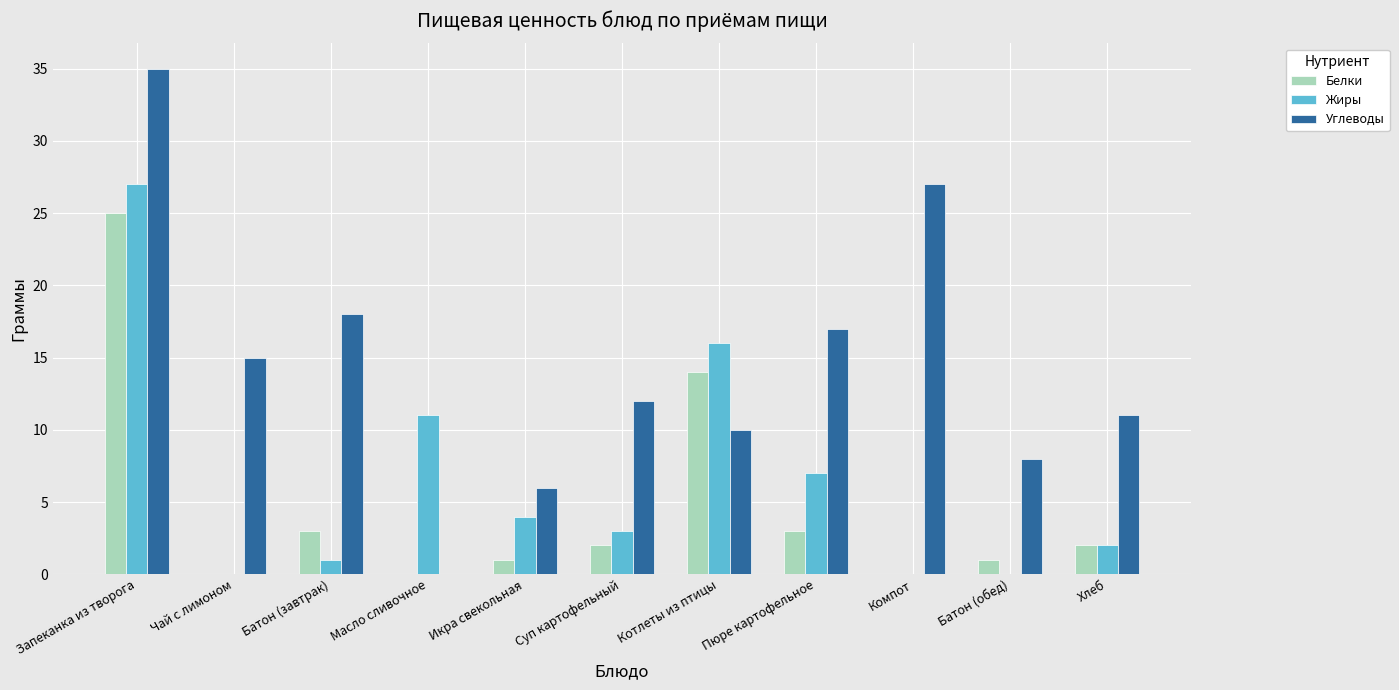

Reading left to right, list all the values displayed in this chart.

Белки: Запеканка из творога=25	Чай с лимоном=0	Батон (завтрак)=3	Масло сливочное=0	Икра свекольная=1	Суп картофельный=2	Котлеты из птицы=14	Пюре картофельное=3	Компот=0	Батон (обед)=1	Хлеб=2
Жиры: Запеканка из творога=27	Чай с лимоном=0	Батон (завтрак)=1	Масло сливочное=11	Икра свекольная=4	Суп картофельный=3	Котлеты из птицы=16	Пюре картофельное=7	Компот=0	Батон (обед)=0	Хлеб=2
Углеводы: Запеканка из творога=35	Чай с лимоном=15	Батон (завтрак)=18	Масло сливочное=0	Икра свекольная=6	Суп картофельный=12	Котлеты из птицы=10	Пюре картофельное=17	Компот=27	Батон (обед)=8	Хлеб=11